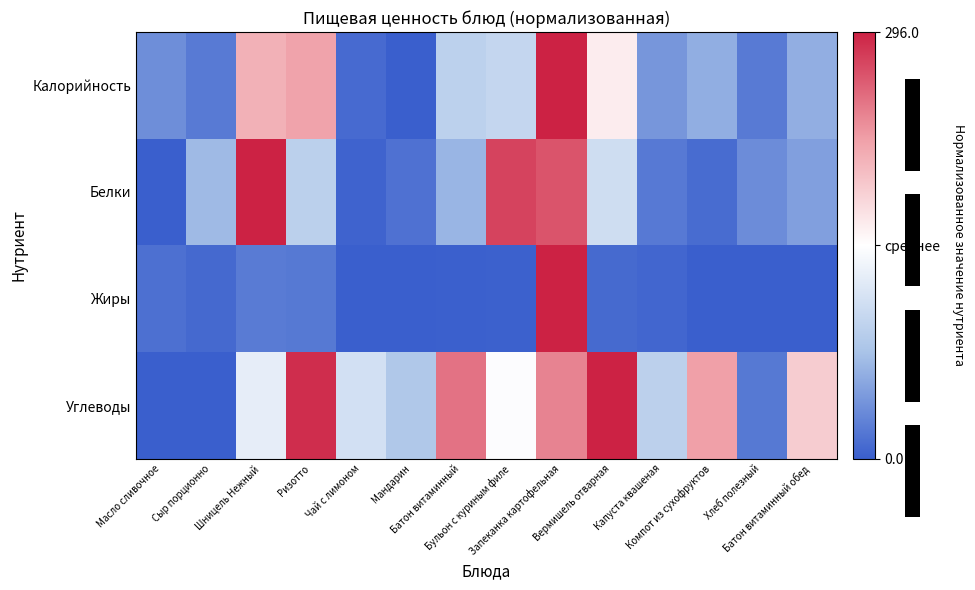

What is the difference between the Углеводы values at Компот из сухофруктов and Шницель Нежный?

0.6